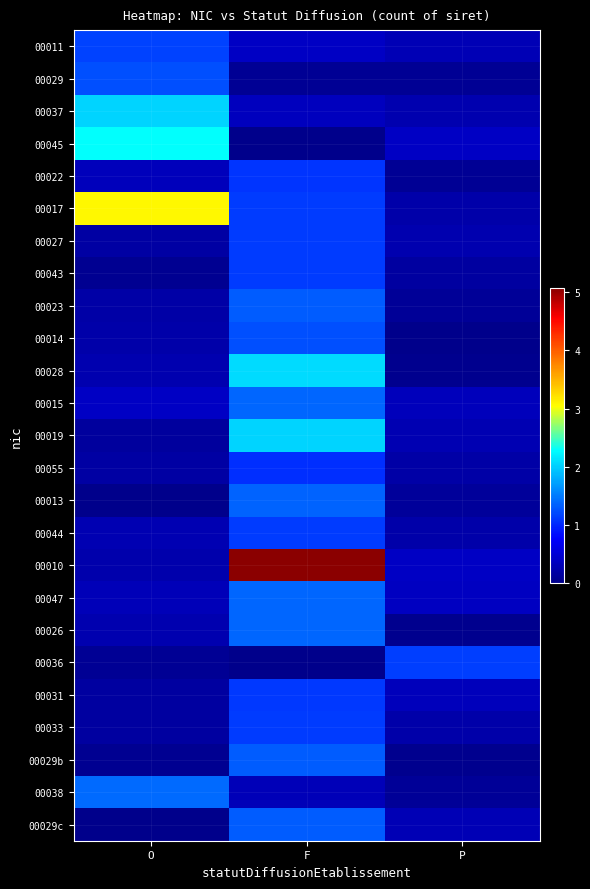

Reading right to left, extract all data points from this chart.

00011: P=0.3	F=0.4	O=1.1
00029: P=0.1	F=0.1	O=1.2
00037: P=0.2	F=0.3	O=2.0
00045: P=0.4	F=0.0	O=2.3
00022: P=0.1	F=1.1	O=0.3
00017: P=0.2	F=1.1	O=3.1
00027: P=0.2	F=1.1	O=0.2
00043: P=0.1	F=1.1	O=0.1
00023: P=0.1	F=1.3	O=0.2
00014: P=0.0	F=1.2	O=0.2
00028: P=0.0	F=2.1	O=0.2
00015: P=0.3	F=1.4	O=0.4
00019: P=0.3	F=2.0	O=0.1
00055: P=0.2	F=1.0	O=0.2
00013: P=0.1	F=1.4	O=0.0
00044: P=0.2	F=1.1	O=0.3
00010: P=0.4	F=5.1	O=0.2
00047: P=0.4	F=1.4	O=0.3
00026: P=0.0	F=1.4	O=0.2
00036: P=1.1	F=0.0	O=0.1
00031: P=0.3	F=1.1	O=0.2
00033: P=0.2	F=1.1	O=0.1
00029b: P=0.0	F=1.3	O=0.1
00038: P=0.1	F=0.3	O=1.4
00029c: P=0.3	F=1.3	O=0.0